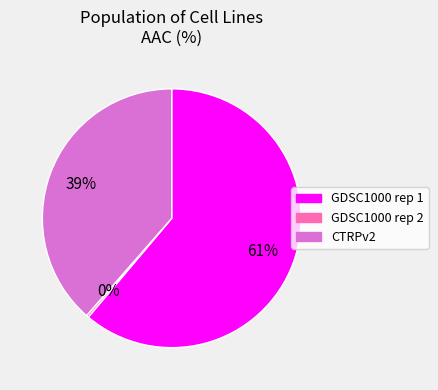

To the nearest percent, what percentage of the pie is GDSC1000 rep 1?

61%